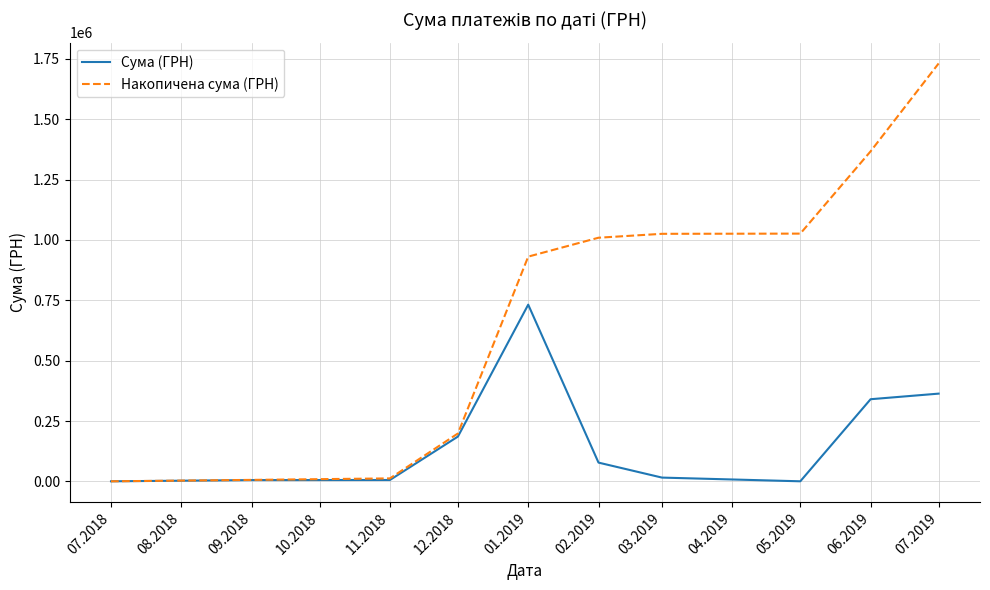

What are all the series names shown in the legend?

Сума (ГРН), Накопичена сума (ГРН)